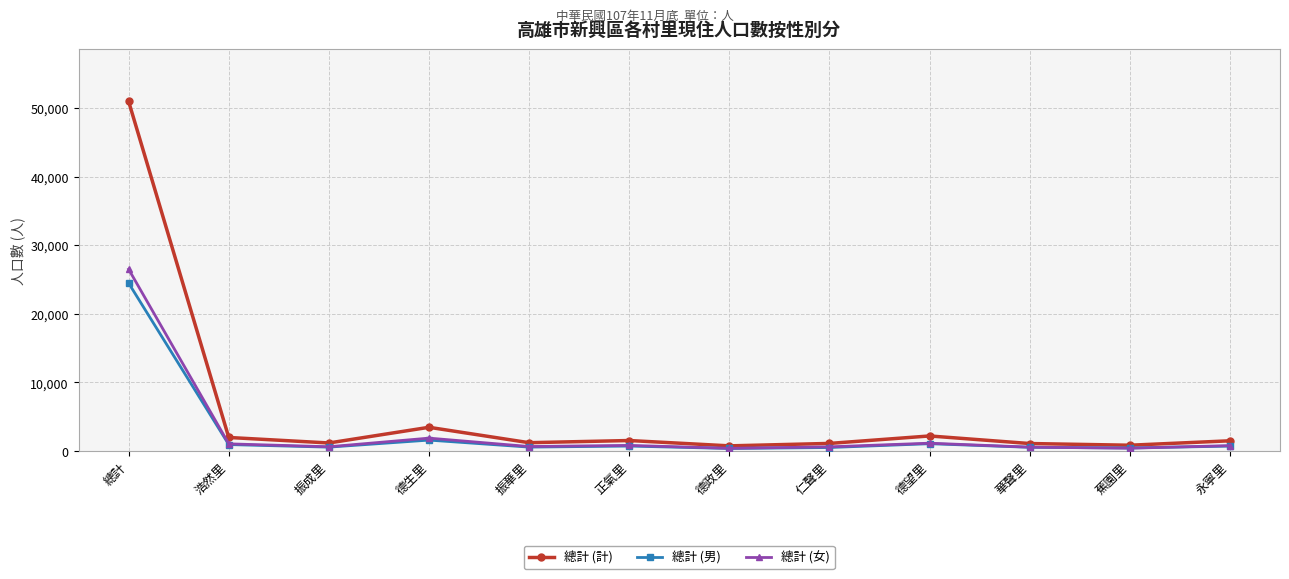

At how many categories does at least one series exceed 17924?

1